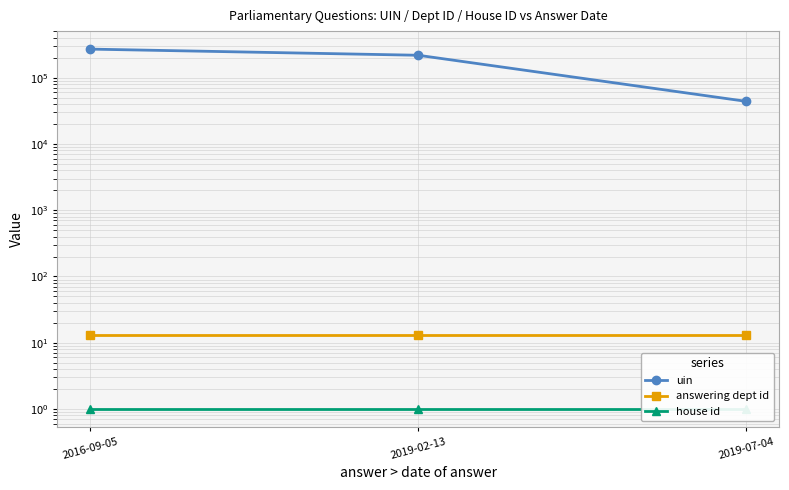

What value does the answering dept id series have at 2019-02-13?

13